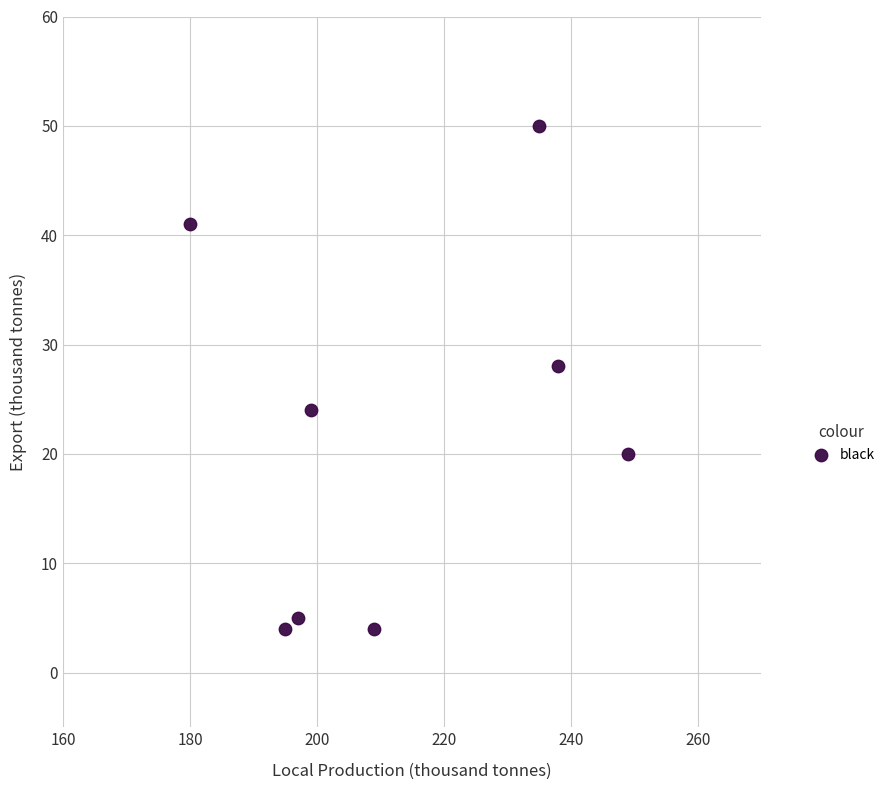

What is the range of Y values (max minus min)?

46